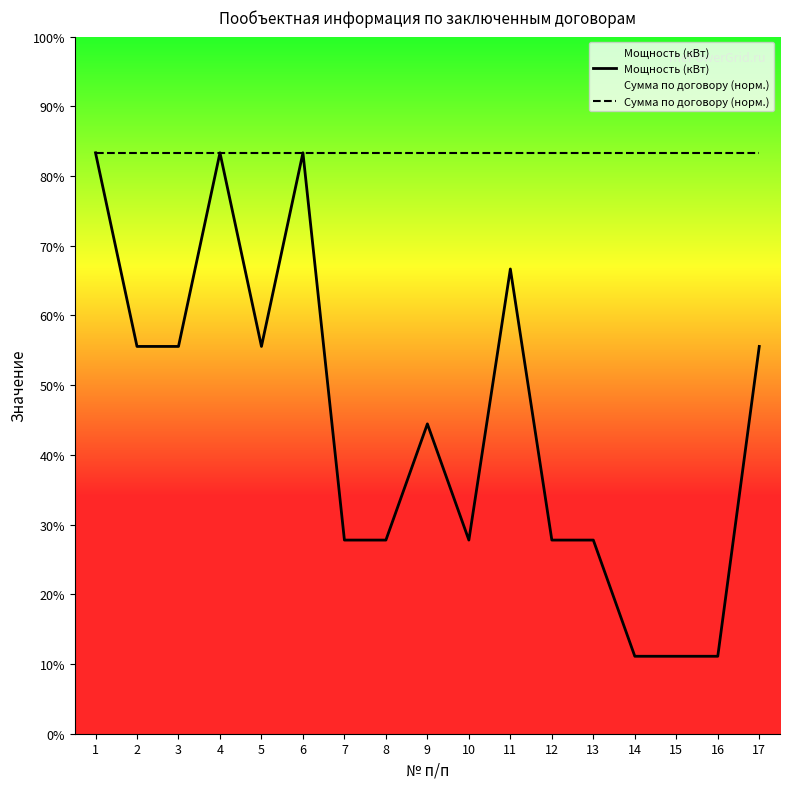

What is the difference between the second highest and second lowest values in the Мощность (кВт) series?

13